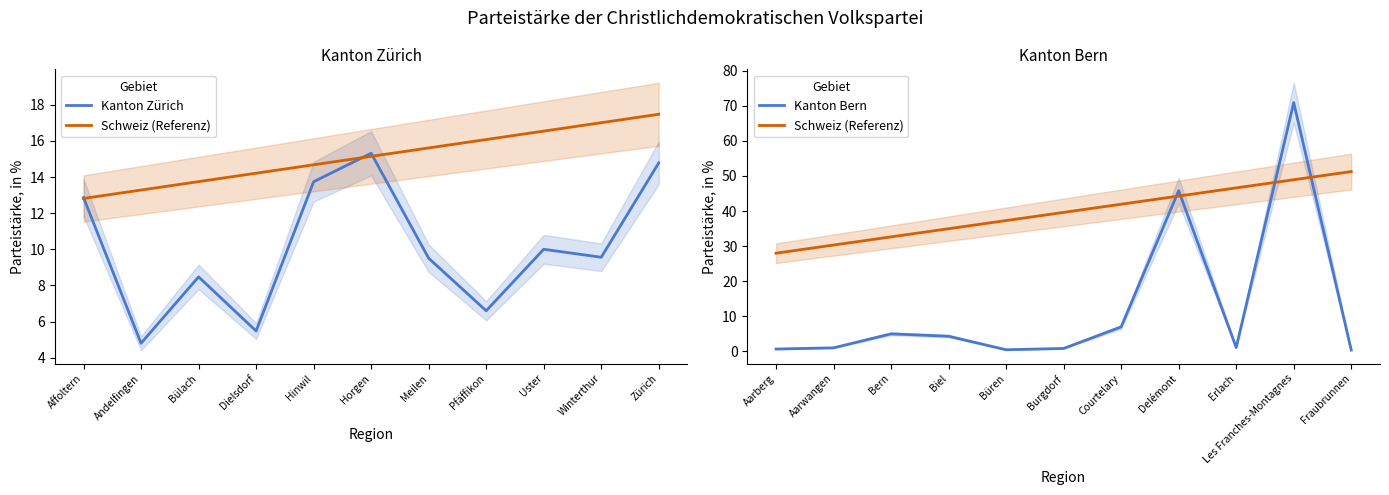

Is it true that Kanton Zürich equals 4.8 at Andelfingen?

True